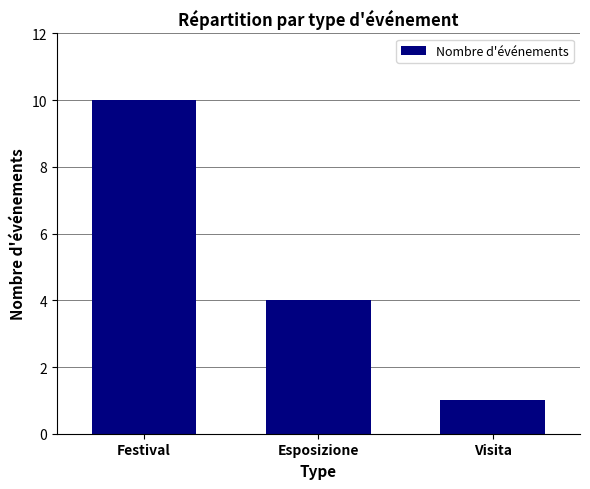

What is the difference between the values at Festival and Visita?

9